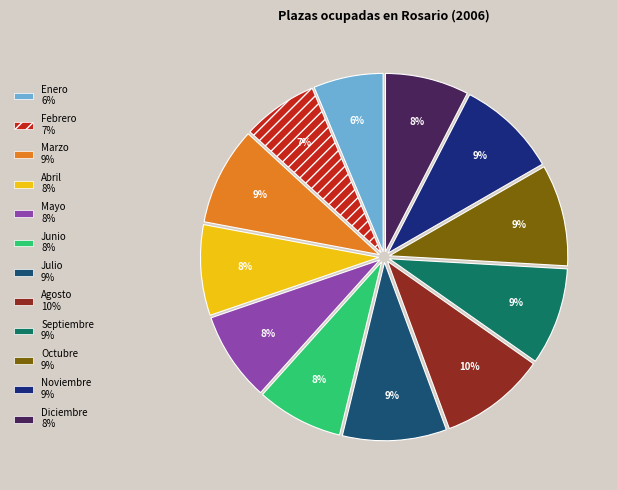

How many slices are in this pie chart?

12